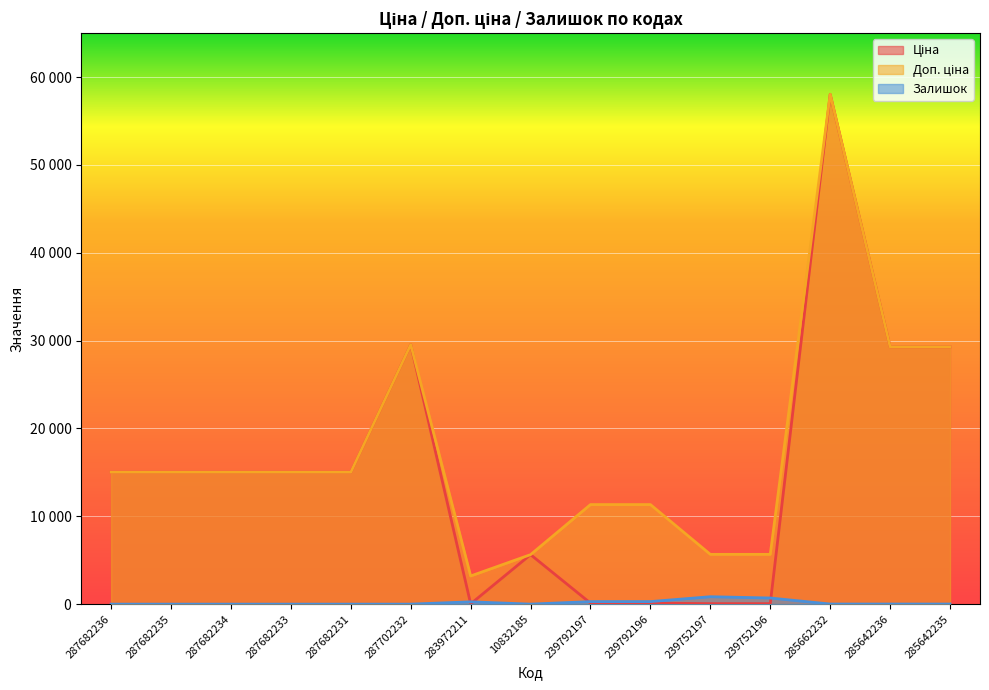

True or false: Доп. ціна has a value of 7617.7 at 239752196.

False